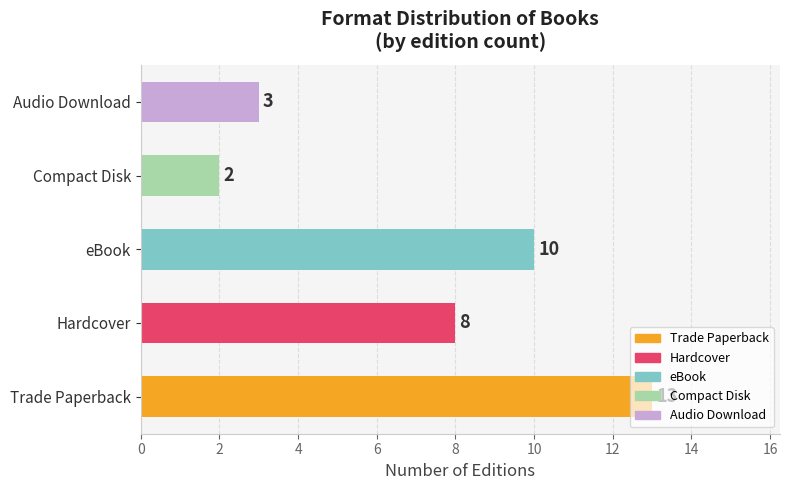

What is the minimum value shown in the chart?

2